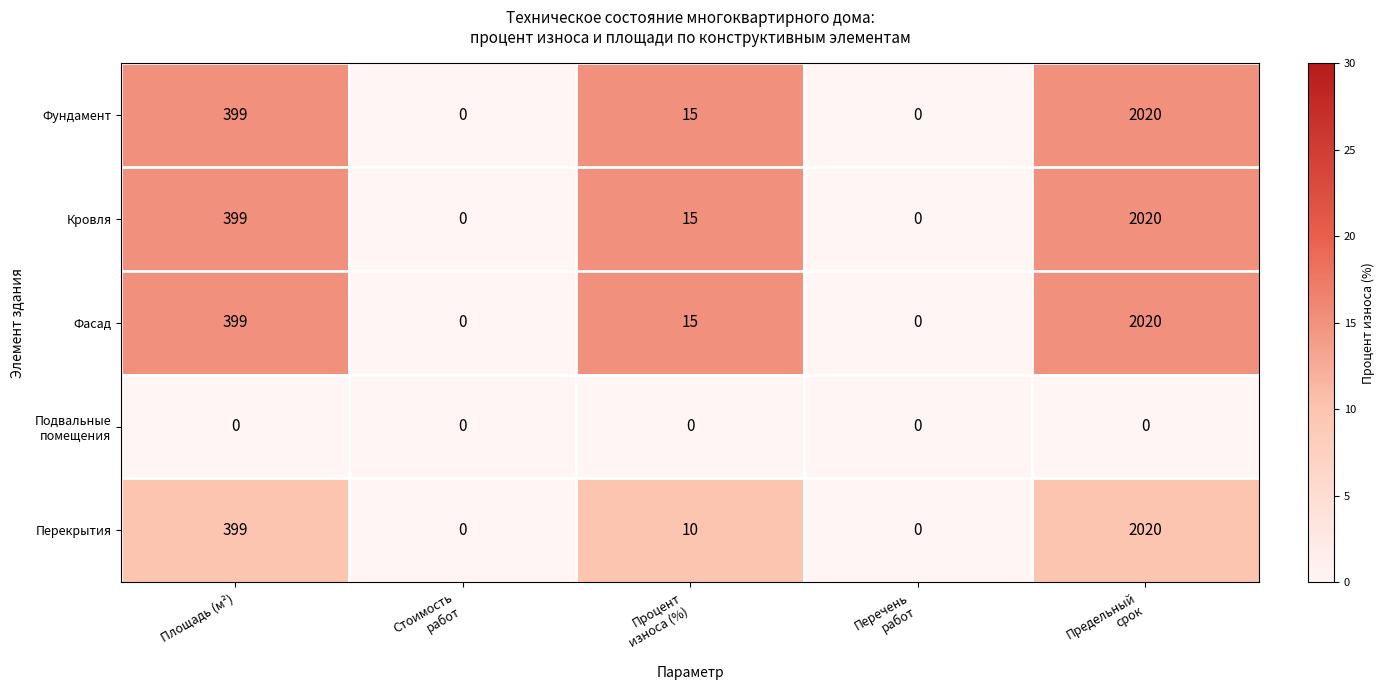

What is the highest value of the Фундамент series?

2020